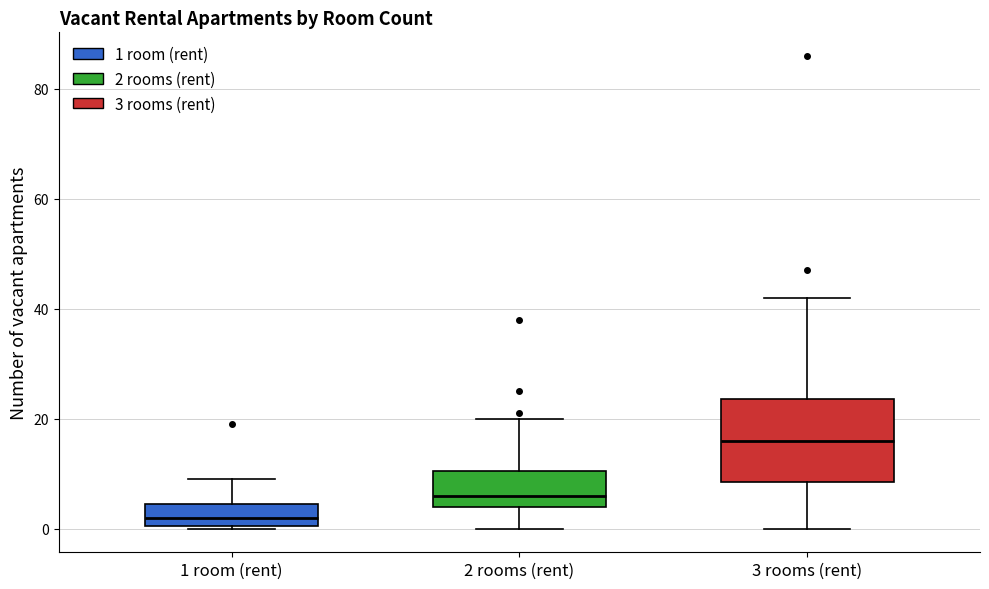

Reading left to right, read every box against the y-axis: the position of its median line, the range the box covers, and the ends of its whiskers. The values are not printed on the chart, so give them approximately, as read against the axis.

1 room (rent): median 2, box 0 to 4, whiskers 0 to 10
2 rooms (rent): median 6, box 4 to 10, whiskers 0 to 20
3 rooms (rent): median 16, box 8 to 24, whiskers 0 to 42